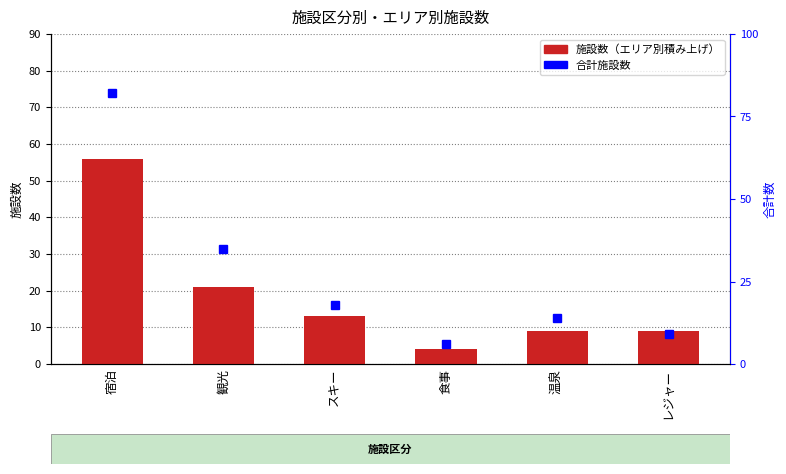

At 観光, list the series in order from smallest to largest.

県外, 中信, 南信, 東信, 北信, 合計施設数